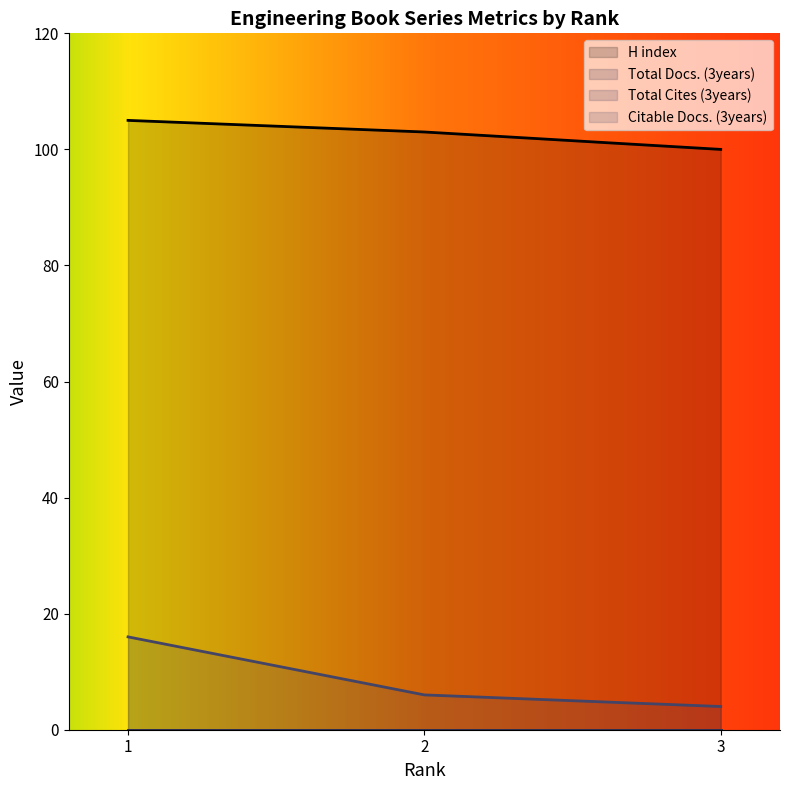

The value of H index at 3 is 44. True or false?

False